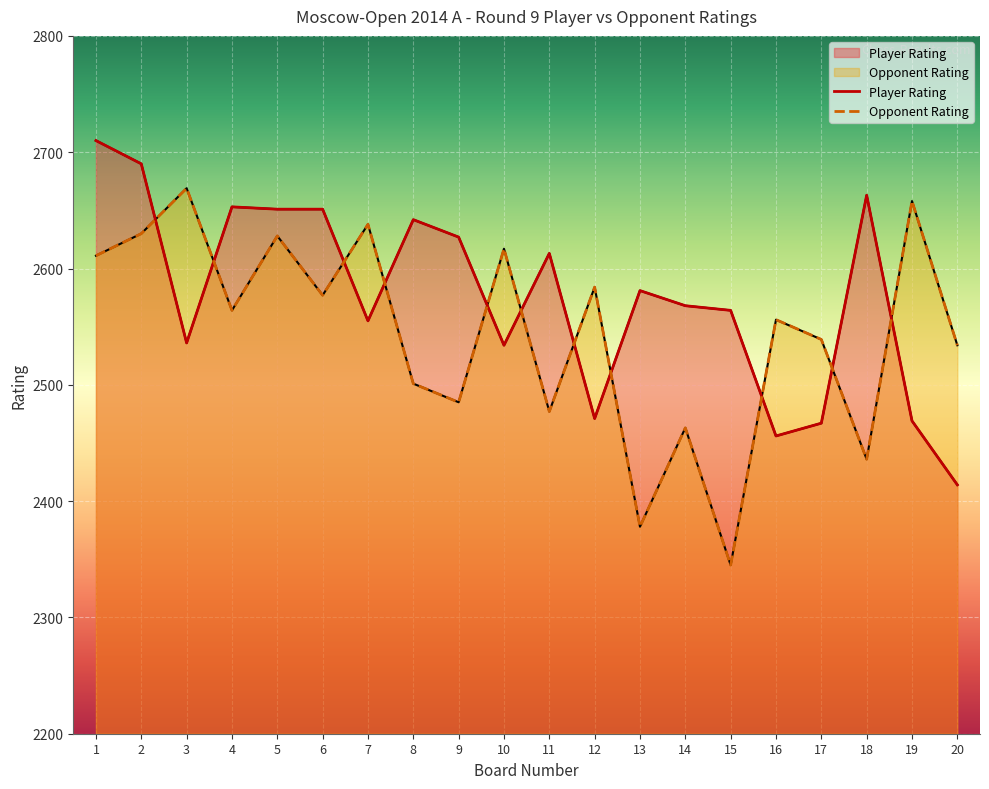

Rank the series at 16 from highest to lowest value.

Opponent Rating, Player Rating